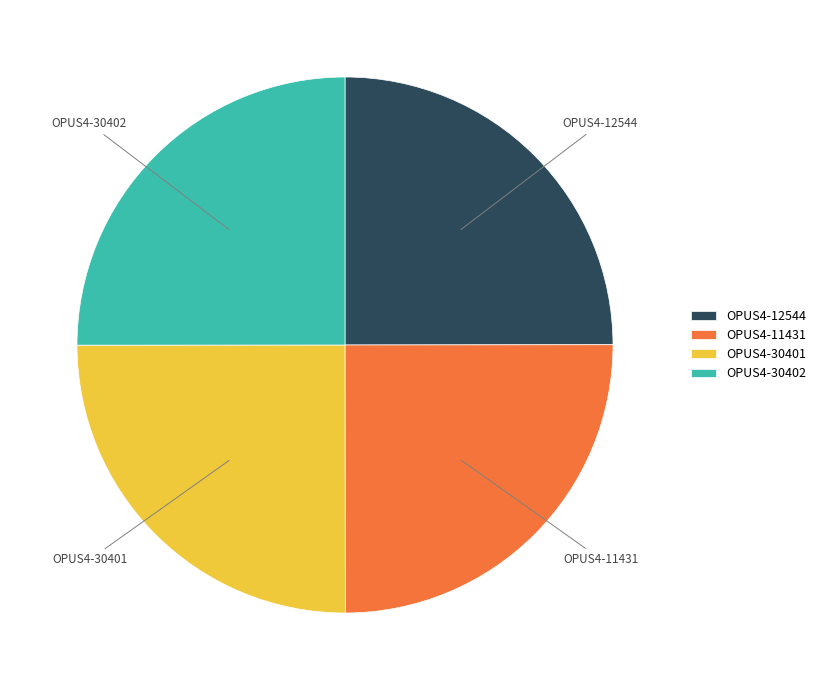

Is OPUS4-12544 the majority of the pie?

No